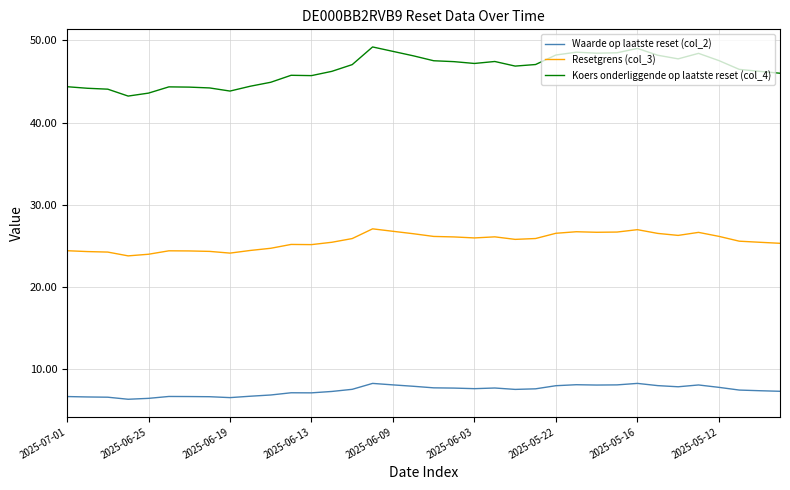

Which series has the largest total across all categories?

Koers onderliggende op laatste reset (col_4)